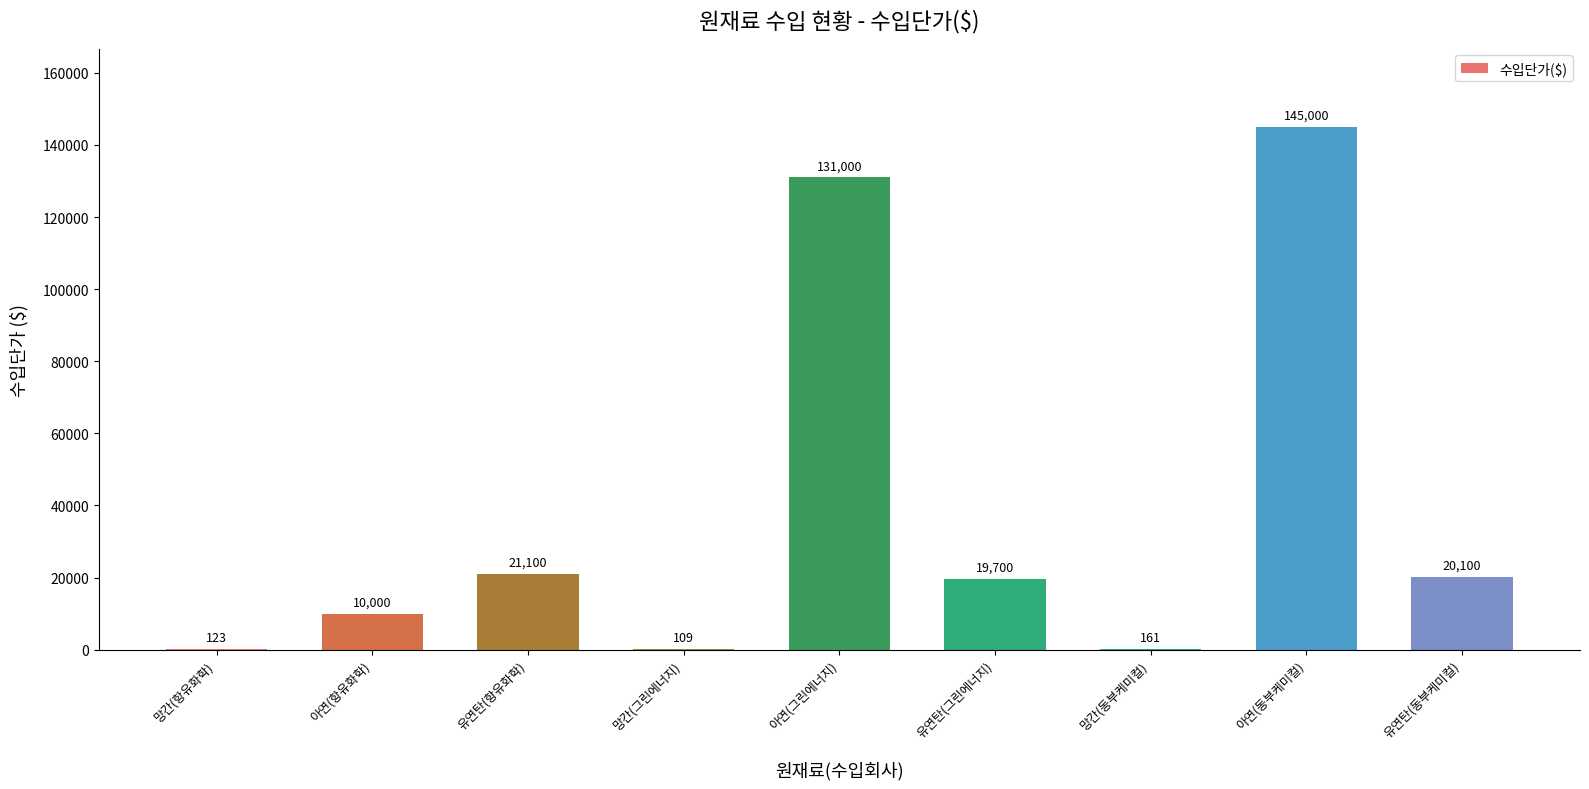

Where does the data first go above 19700?

유연탄(항유화학)